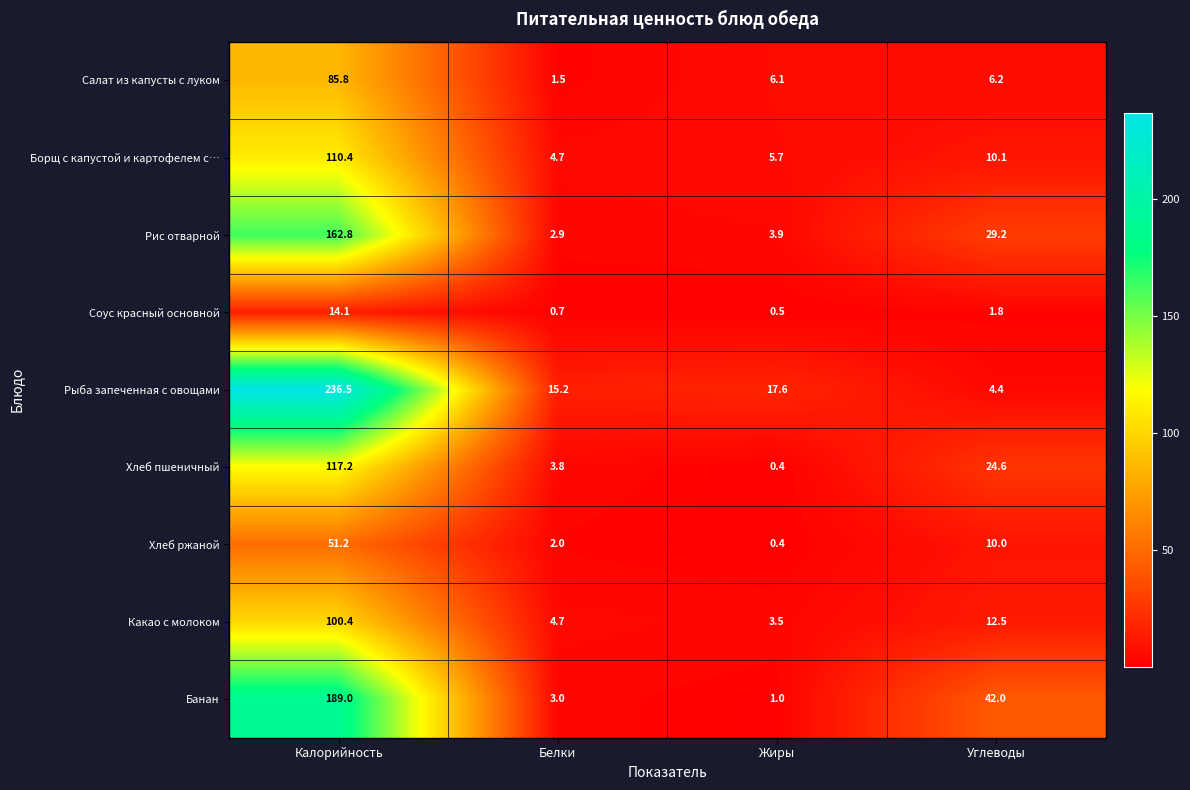

Is it true that Соус красный основной equals 3.1 at Углеводы?

False